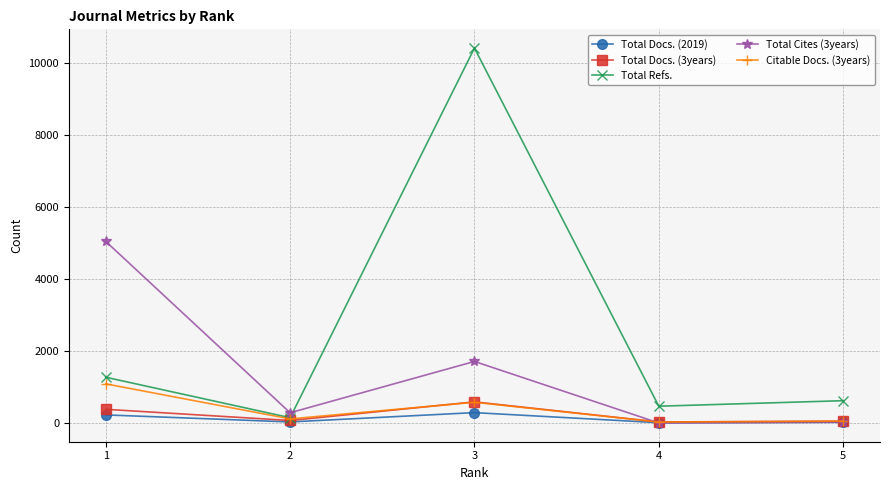

Which series has the largest total across all categories?

Total Refs.